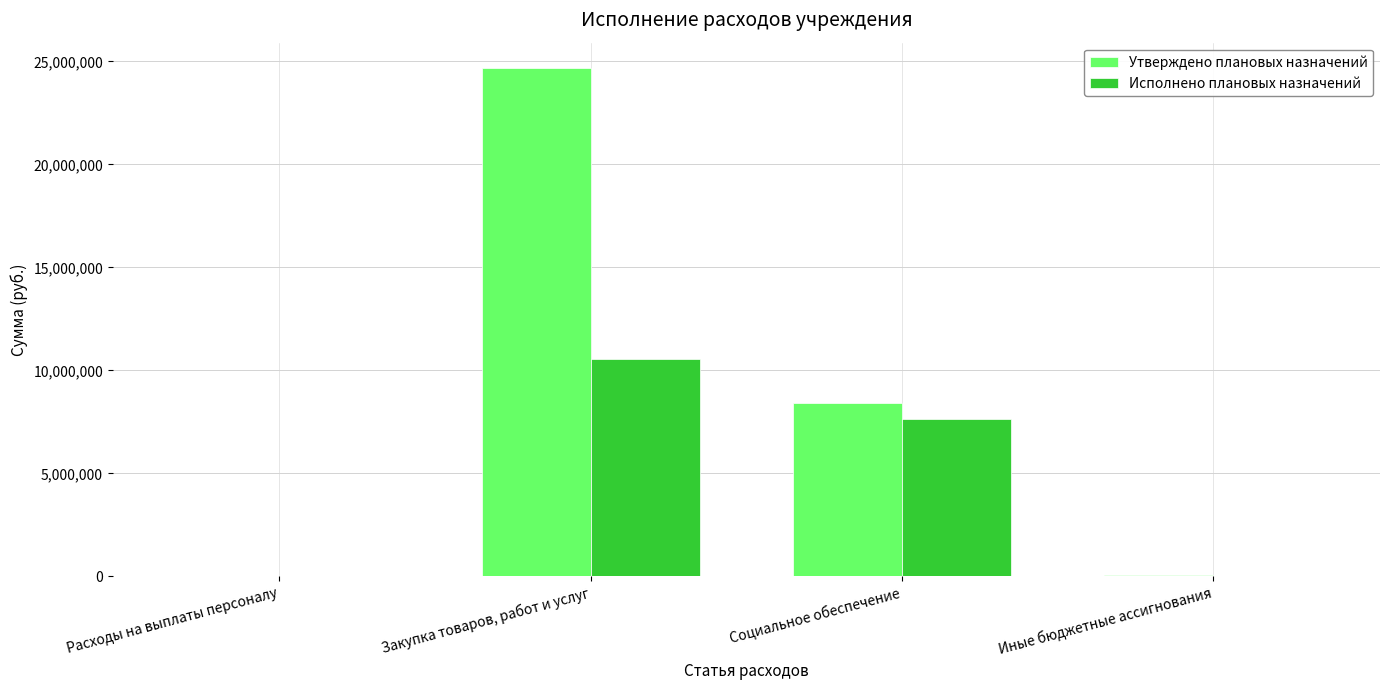

What is the sum of all Исполнено плановых назначений values?

18243772.9